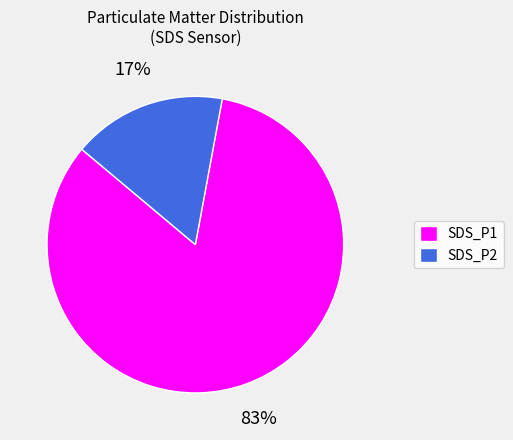

What is the largest slice in the pie chart?

SDS_P1